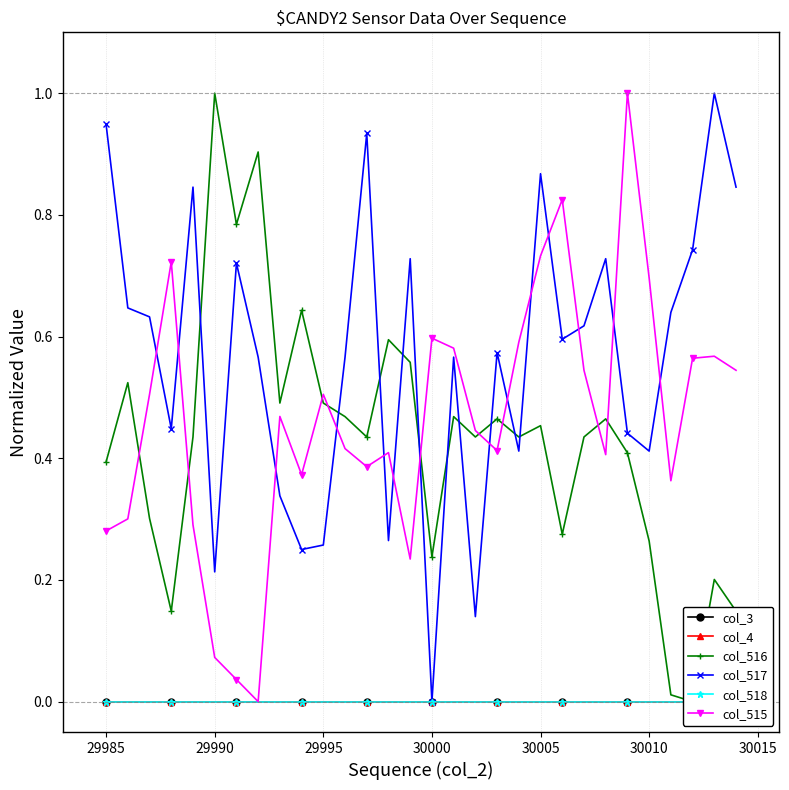

How many lines are shown in the chart?

6